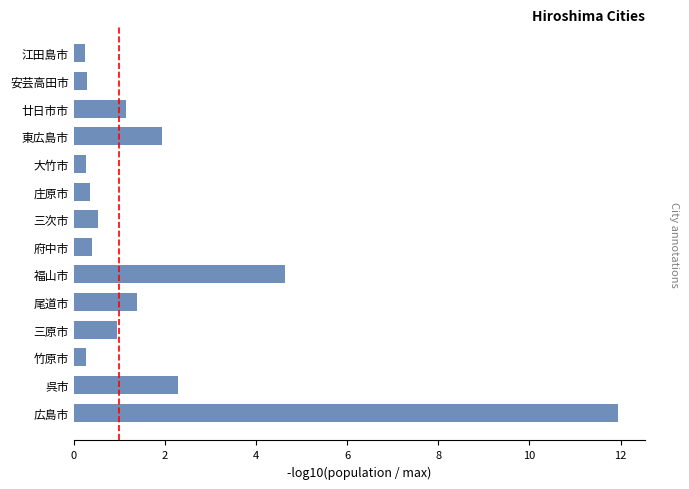

At which category does the chart reach its peak across all series?

広島市